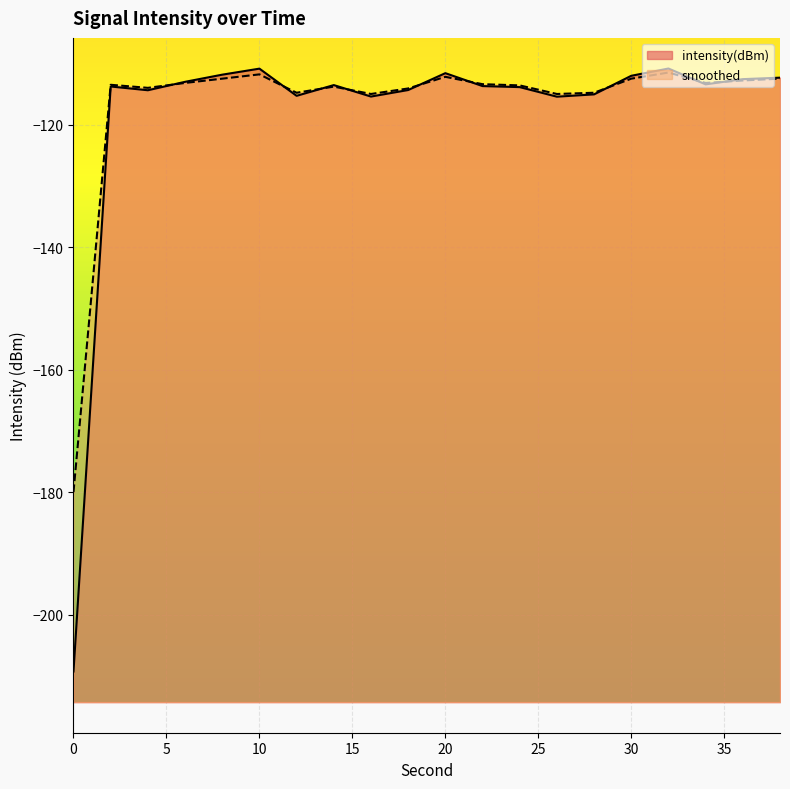

What is the average value of the smoothed series?

-116.7